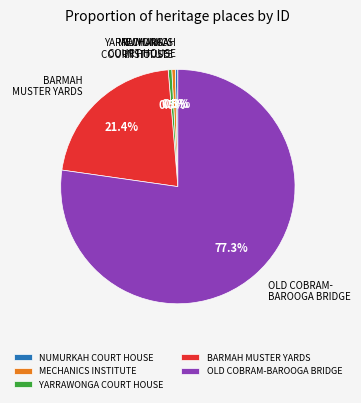

Is there any slice that represents more than half of the pie?

Yes